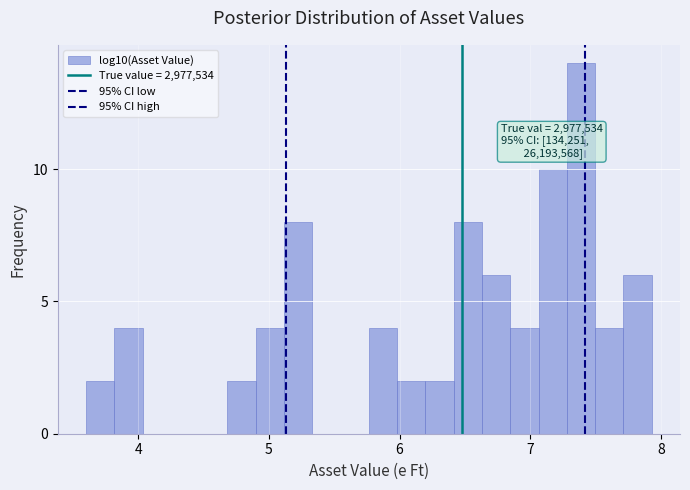

Read against the x-axis, roughly where is the centre of the tallest bar?

7.4